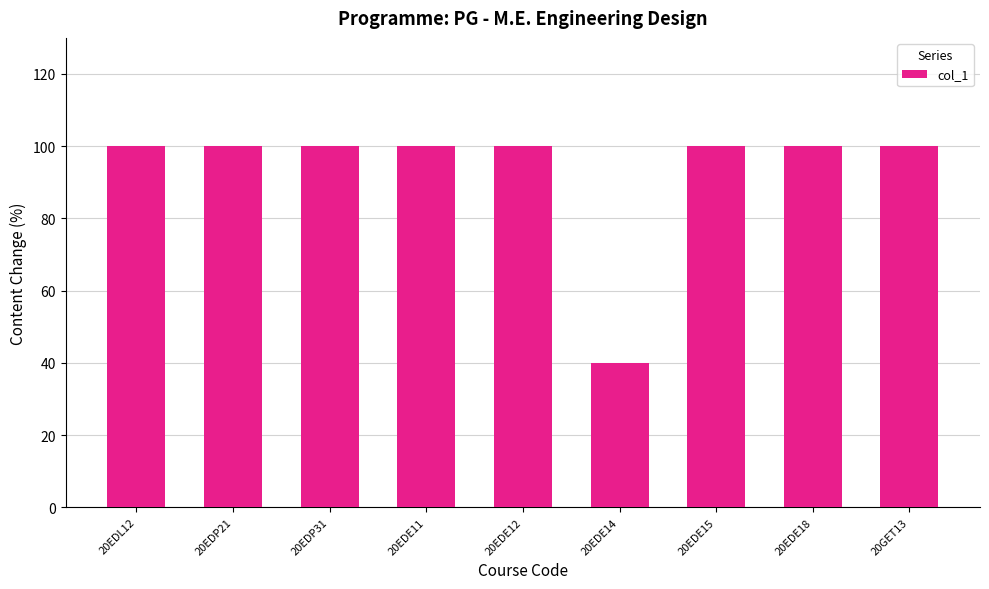

What is the minimum value shown in the chart?

40